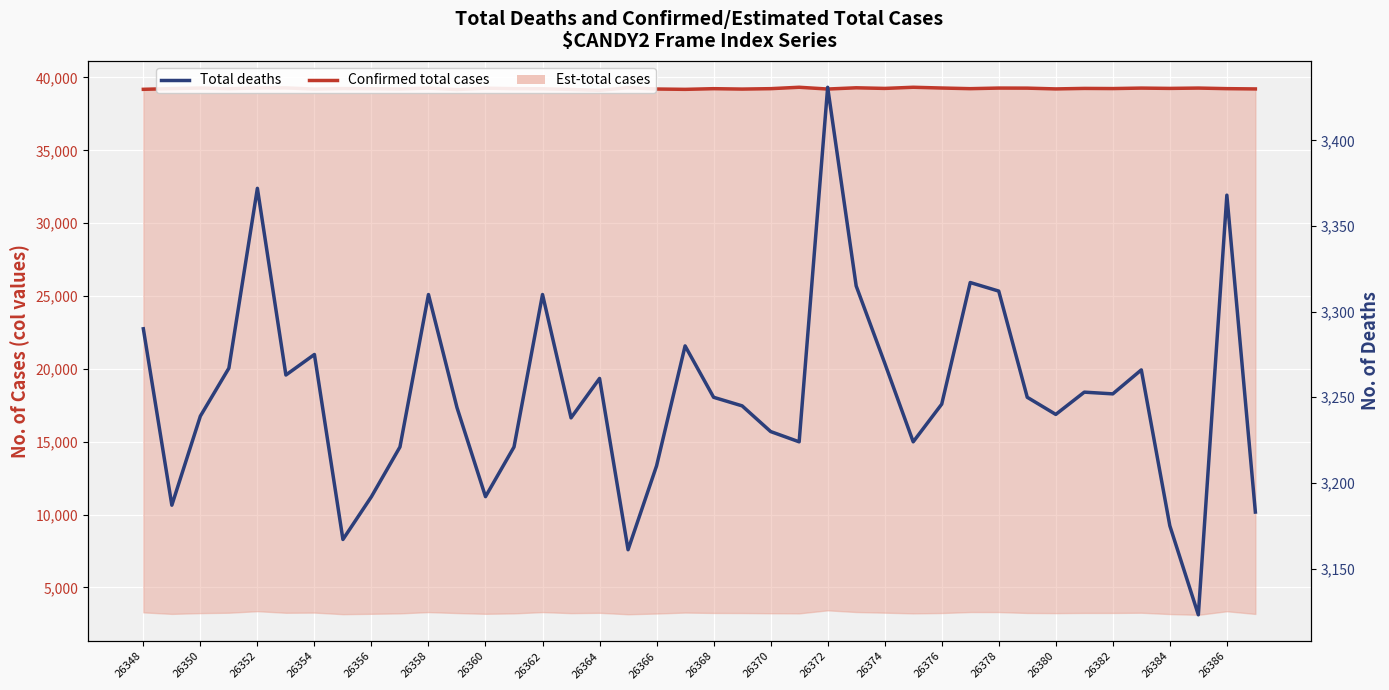

True or false: Confirmed total cases and Total deaths intersect in this chart.

False